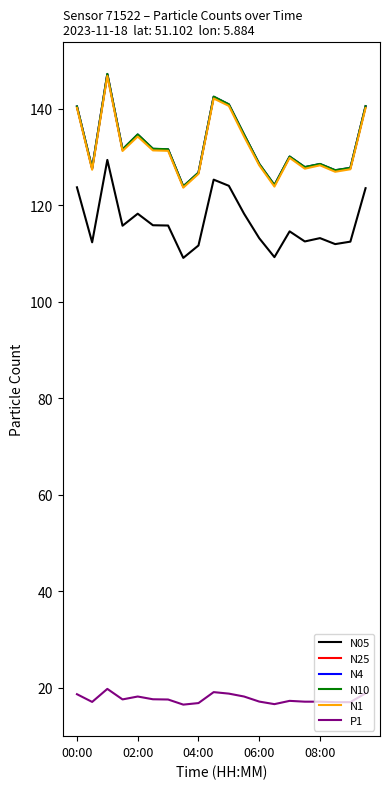

True or false: P1 and N1 intersect in this chart.

False